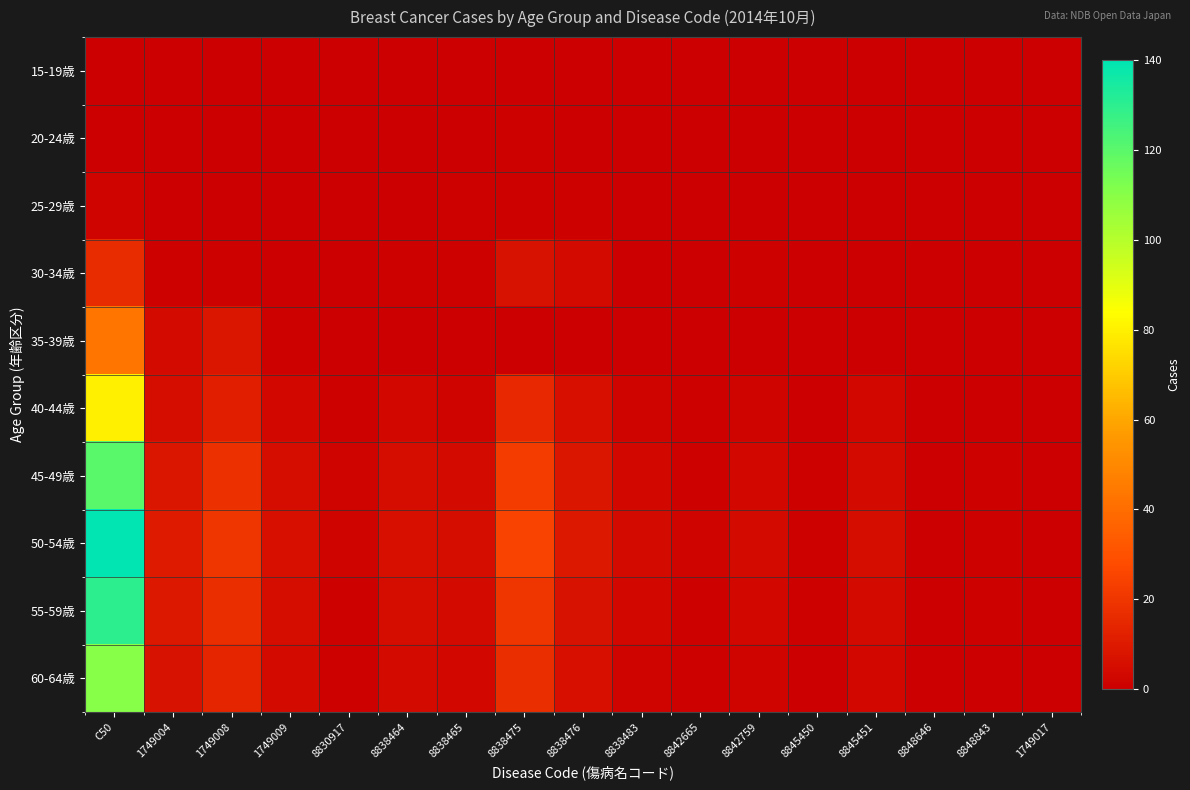

At which category is the sum across all series the highest?

C50